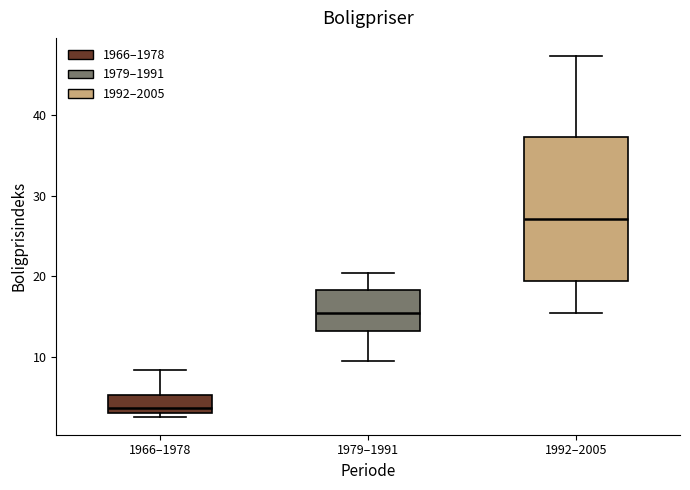

Where does the median line of the box for 1966–1978 sit on the y-axis? The values are not printed on the chart, so give them approximately, as read against the axis.

4